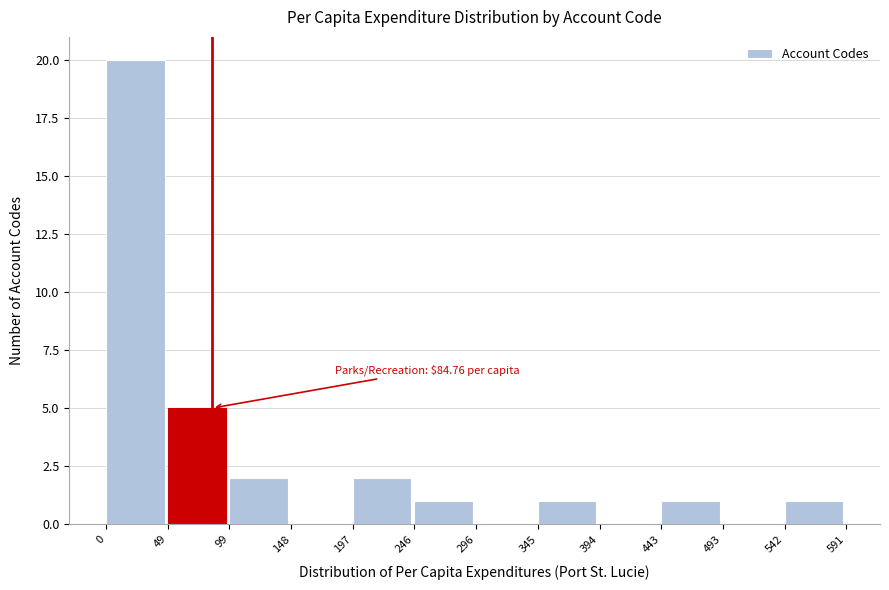

Over which range of the x-axis is the bar tallest?

0 to 49